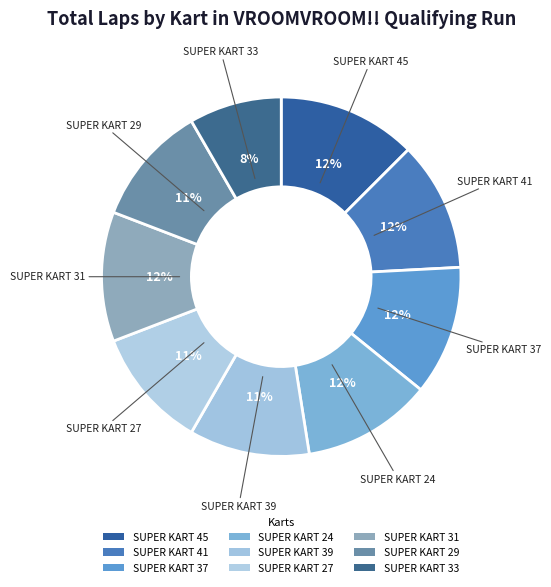

Does any single category account for the majority?

No